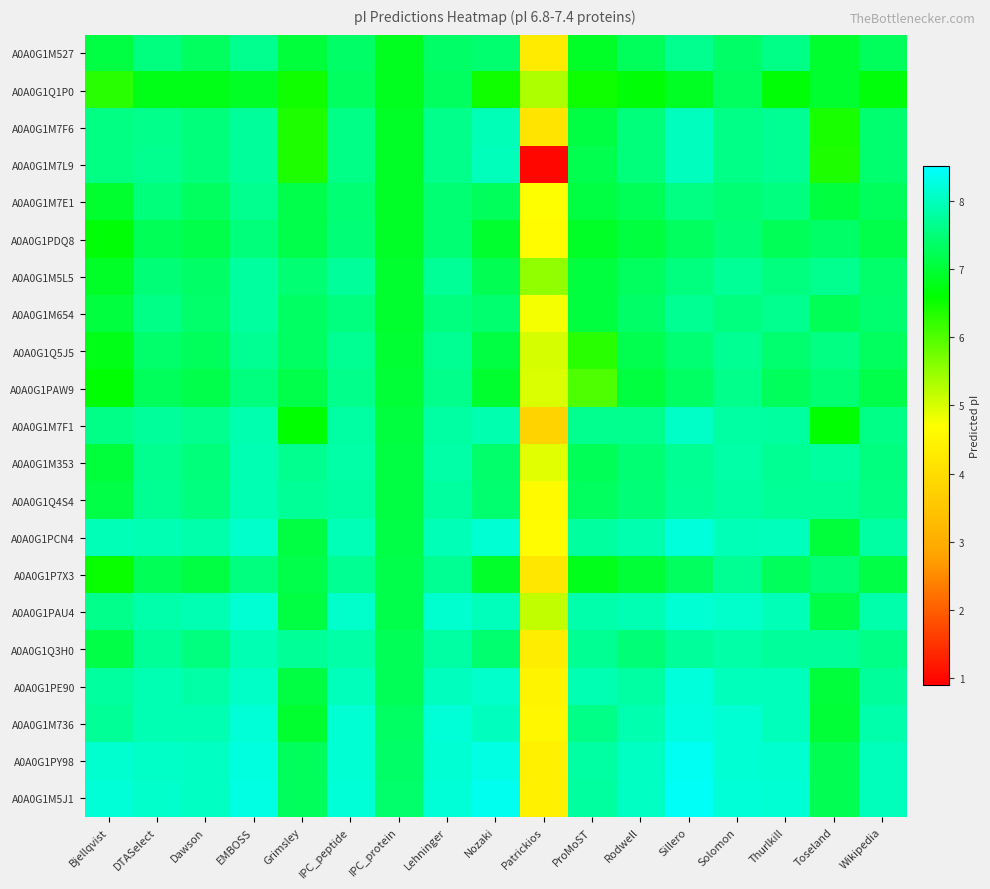

Rank the series at IPC_protein from highest to lowest value.

A0A0G1M5J1, A0A0G1PY98, A0A0G1M736, A0A0G1PE90, A0A0G1Q3H0, A0A0G1PAU4, A0A0G1P7X3, A0A0G1PCN4, A0A0G1M353, A0A0G1Q4S4, A0A0G1M7F1, A0A0G1PAW9, A0A0G1Q5J5, A0A0G1M5L5, A0A0G1M654, A0A0G1M7E1, A0A0G1PDQ8, A0A0G1M7F6, A0A0G1M7L9, A0A0G1M527, A0A0G1Q1P0